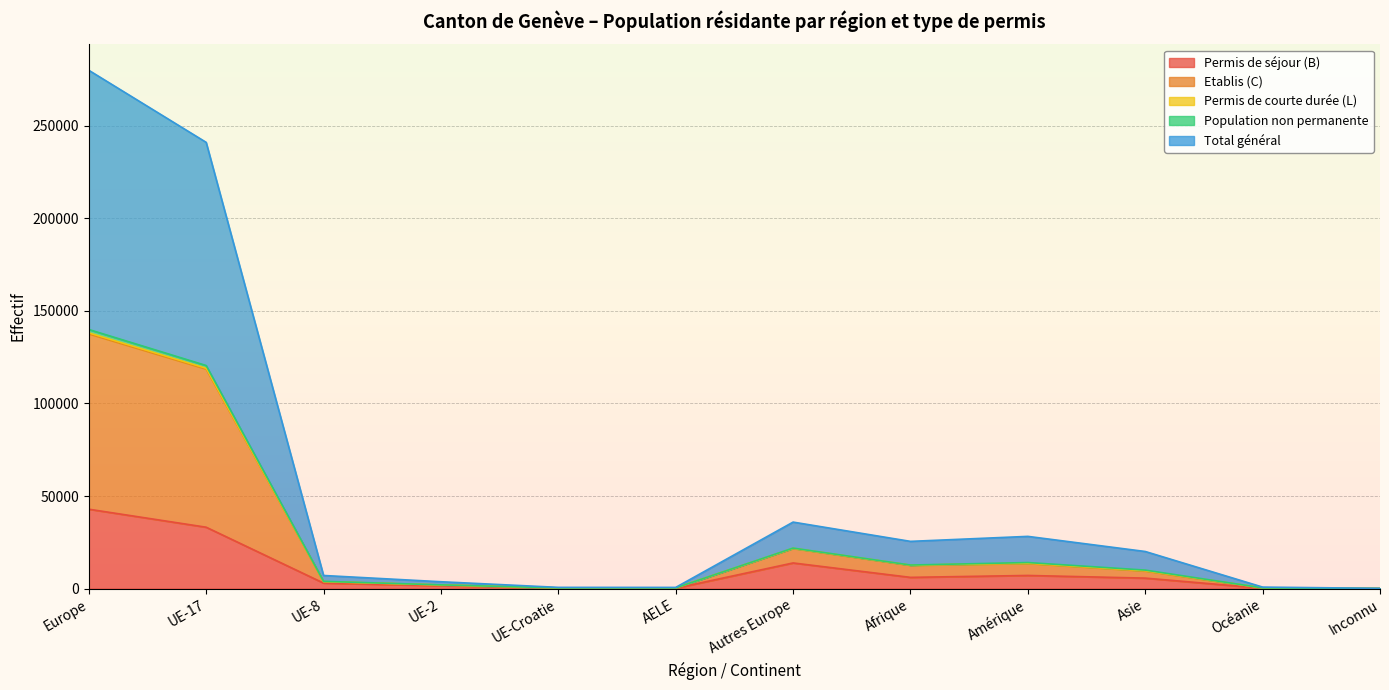

Rank the categories by Total général value from highest to lowest.

Europe, UE-17, Autres Europe, Amérique, Afrique, Asie, UE-8, UE-2, AELE, Océanie, UE-Croatie, Inconnu